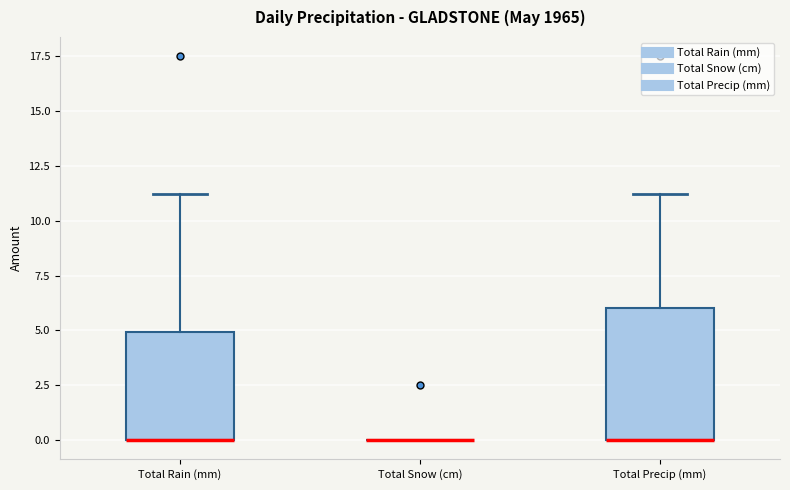

Where does the upper whisker of the box for Total Rain (mm) end on the y-axis? The values are not printed on the chart, so give them approximately, as read against the axis.

11